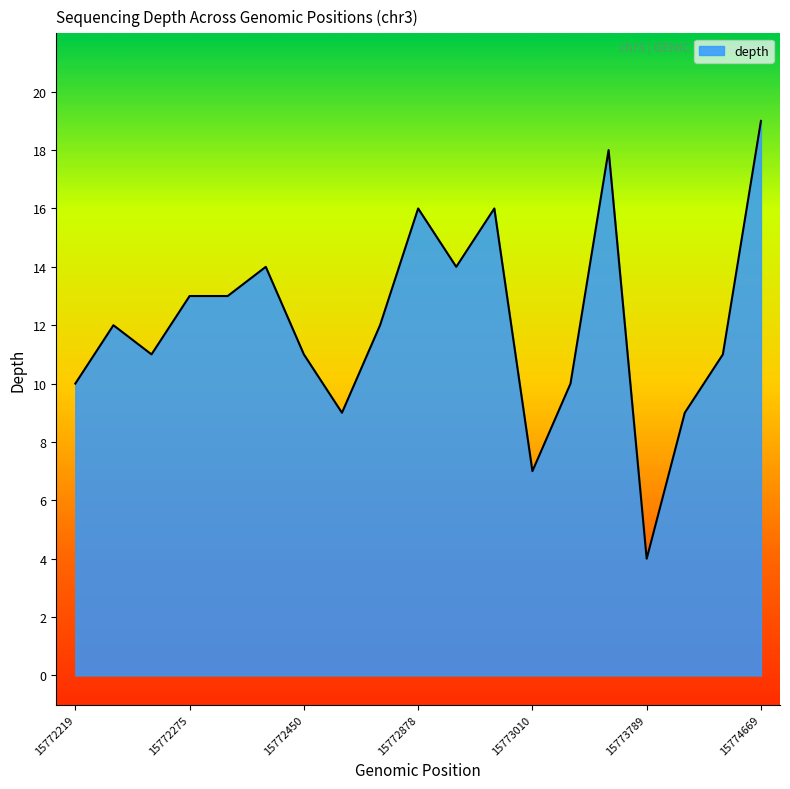

What is the smallest value displayed?

4